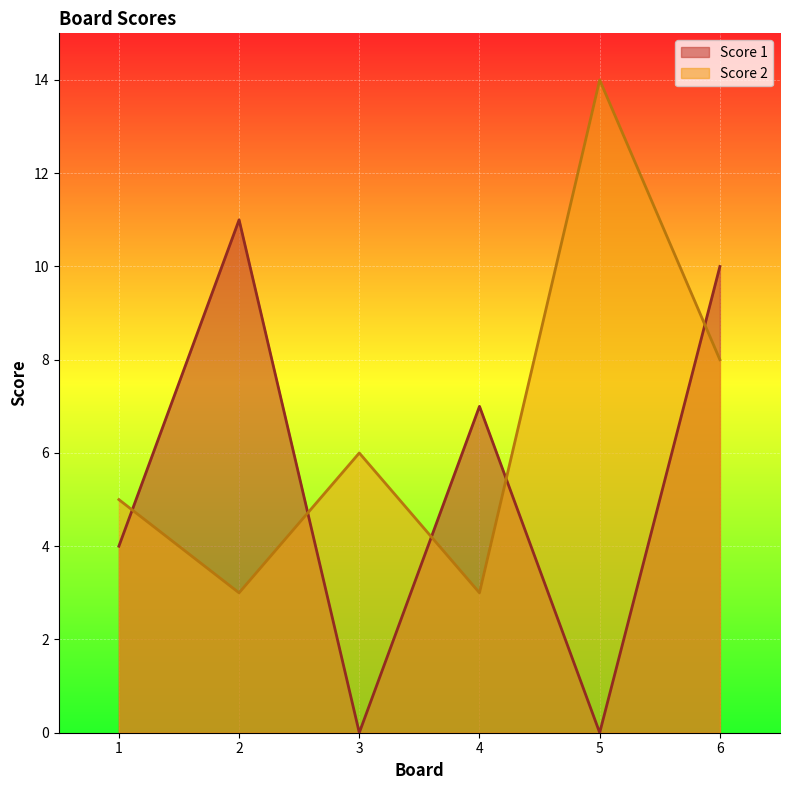

What value does the Score 2 series have at 1?

5